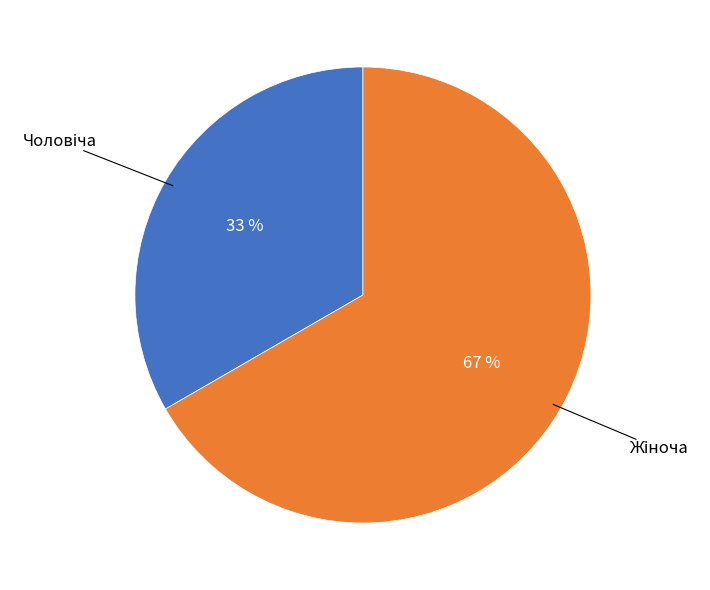

Is there a majority slice in this chart?

Yes